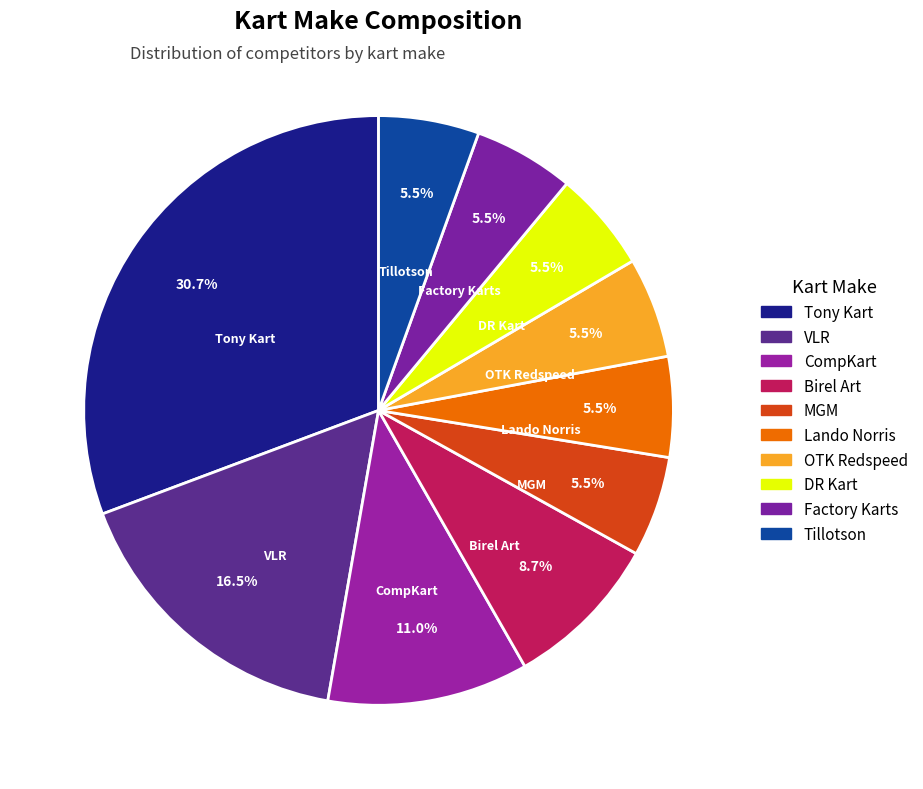

To the nearest percent, what is the combined percentage of Tony Kart and CompKart?

42%